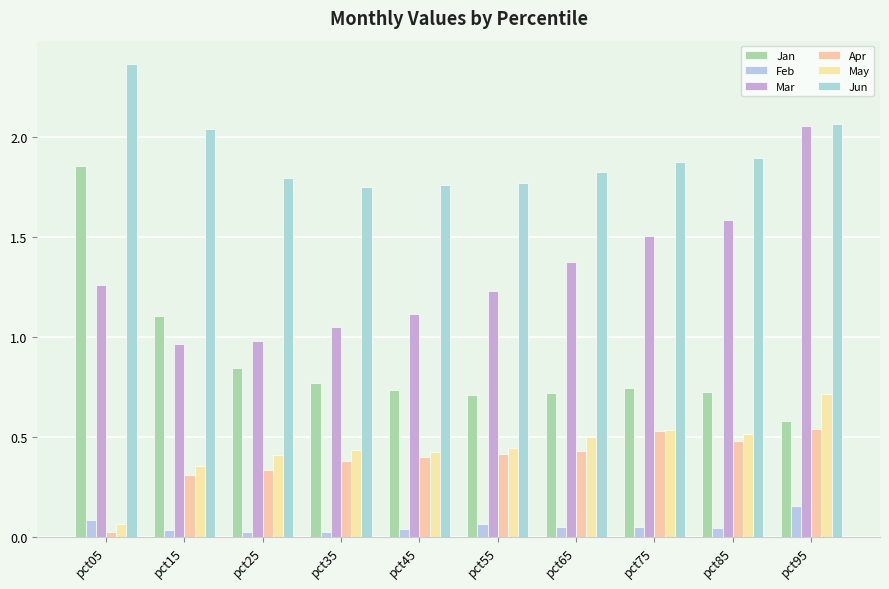

Reading left to right, extract all data points from this chart.

Jan: pct05=1.9	pct15=1.1	pct25=0.8	pct35=0.8	pct45=0.7	pct55=0.7	pct65=0.7	pct75=0.7	pct85=0.7	pct95=0.6
Feb: pct05=0.1	pct15=0.0	pct25=0.0	pct35=0.0	pct45=0.0	pct55=0.1	pct65=0.0	pct75=0.1	pct85=0.0	pct95=0.2
Mar: pct05=1.3	pct15=1.0	pct25=1.0	pct35=1.0	pct45=1.1	pct55=1.2	pct65=1.4	pct75=1.5	pct85=1.6	pct95=2.1
Apr: pct05=0.0	pct15=0.3	pct25=0.3	pct35=0.4	pct45=0.4	pct55=0.4	pct65=0.4	pct75=0.5	pct85=0.5	pct95=0.5
May: pct05=0.1	pct15=0.4	pct25=0.4	pct35=0.4	pct45=0.4	pct55=0.4	pct65=0.5	pct75=0.5	pct85=0.5	pct95=0.7
Jun: pct05=2.4	pct15=2.0	pct25=1.8	pct35=1.7	pct45=1.8	pct55=1.8	pct65=1.8	pct75=1.9	pct85=1.9	pct95=2.1